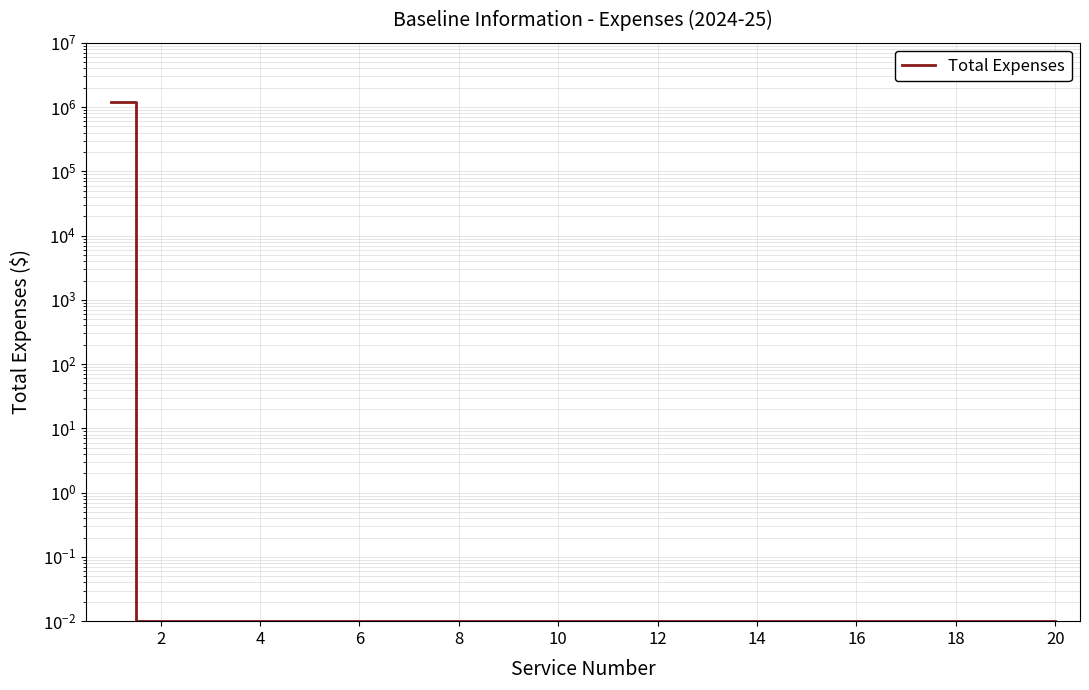

Which label corresponds to the smallest value in the chart?

2